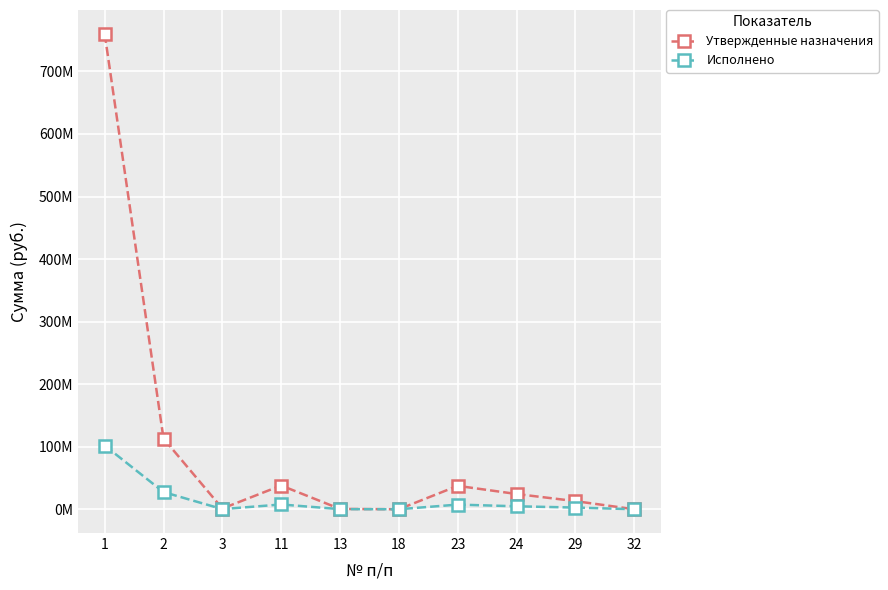

In Утвержденные назначения, how many points are lower than both neighbors (excluding endpoints)?

2